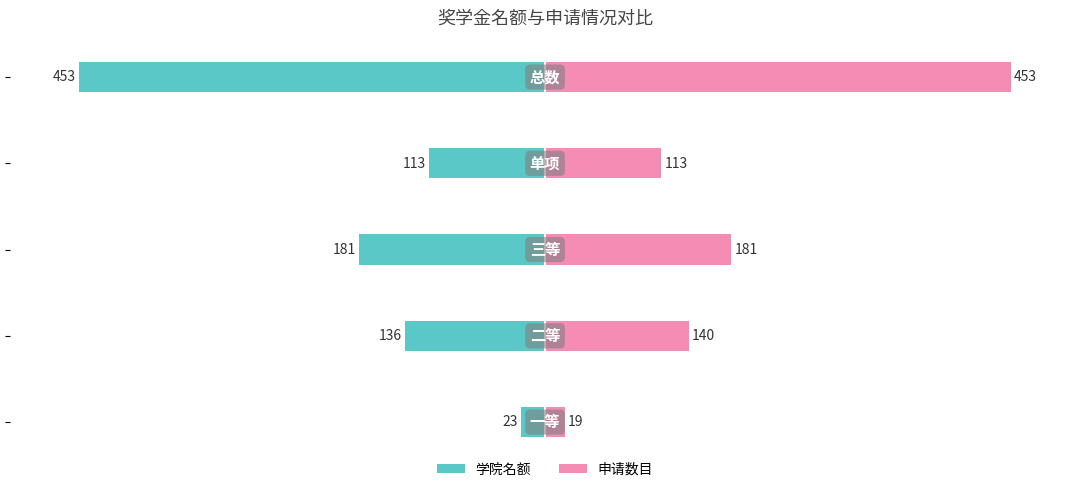

Rank the series at 4 from highest to lowest value.

申请数目, 学院名额